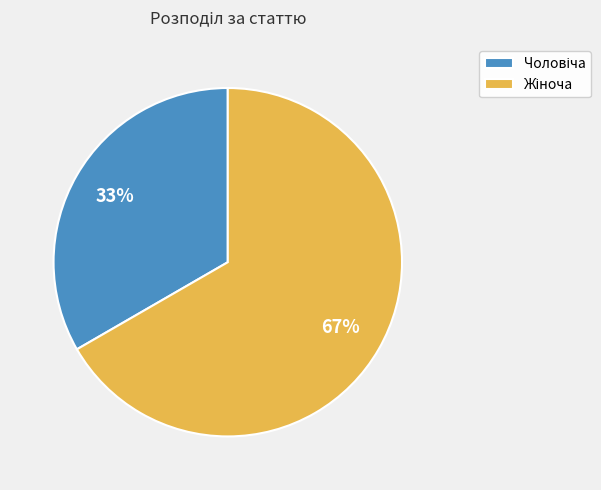

Does any single category account for the majority?

Yes